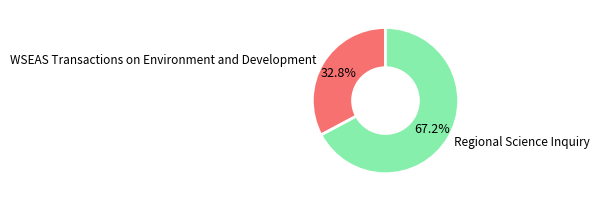

To the nearest percent, what percentage of the pie is WSEAS Transactions on Environment and Development?

33%